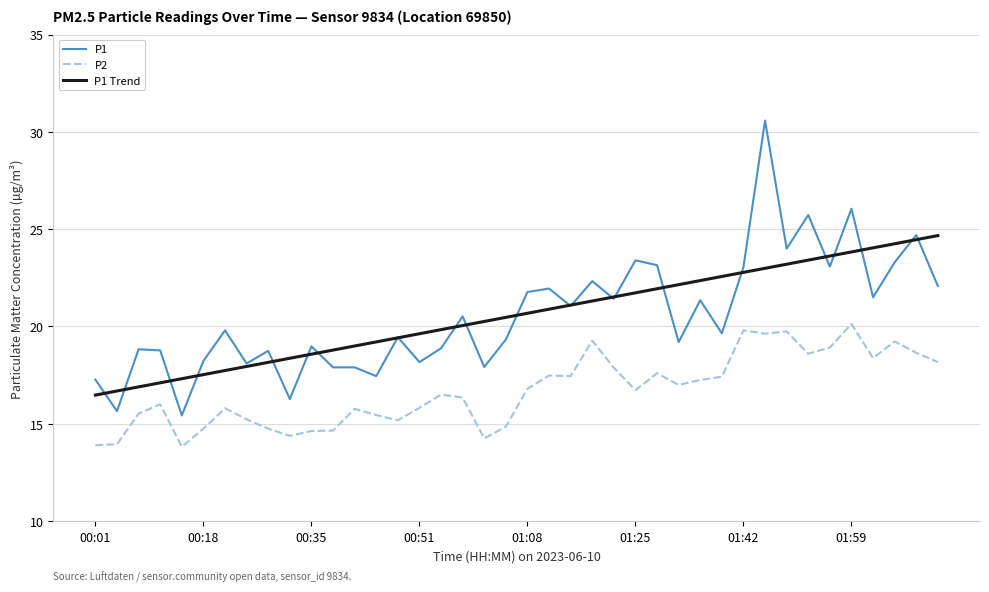

Which series has the widest spread of values?

P1